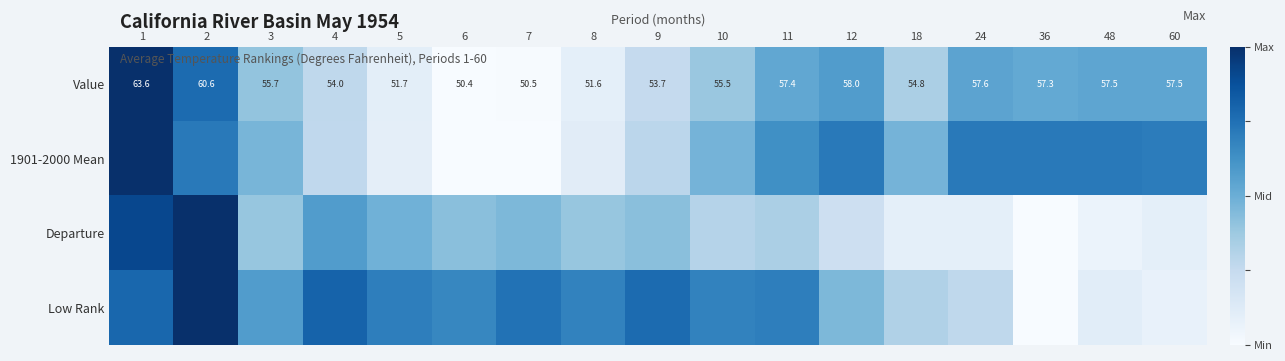

Rank the categories by Low Rank value from highest to lowest.

2, 4, 1, 9, 7, 5, 11, 8, 10, 6, 3, 12, 18, 24, 48, 60, 36